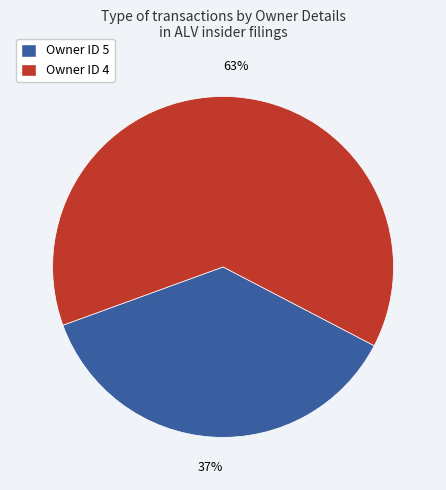

Does any single category account for the majority?

Yes